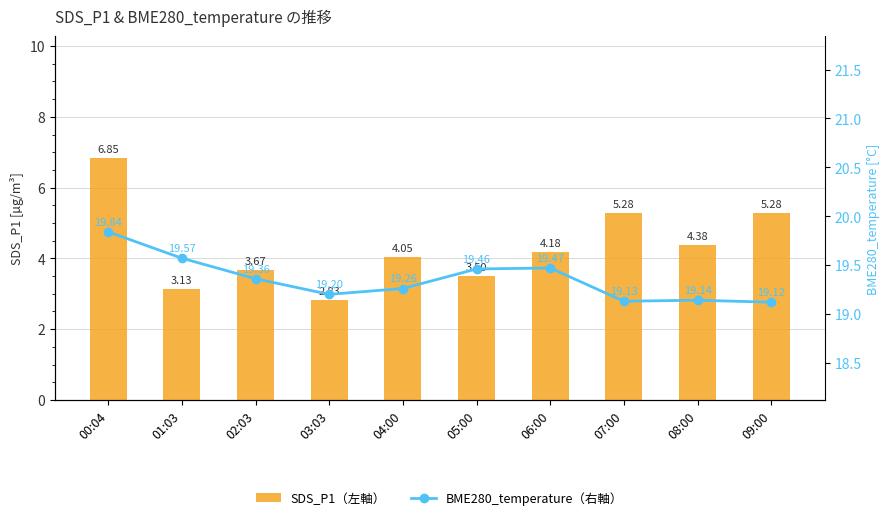

How many groups of bars are there?

10